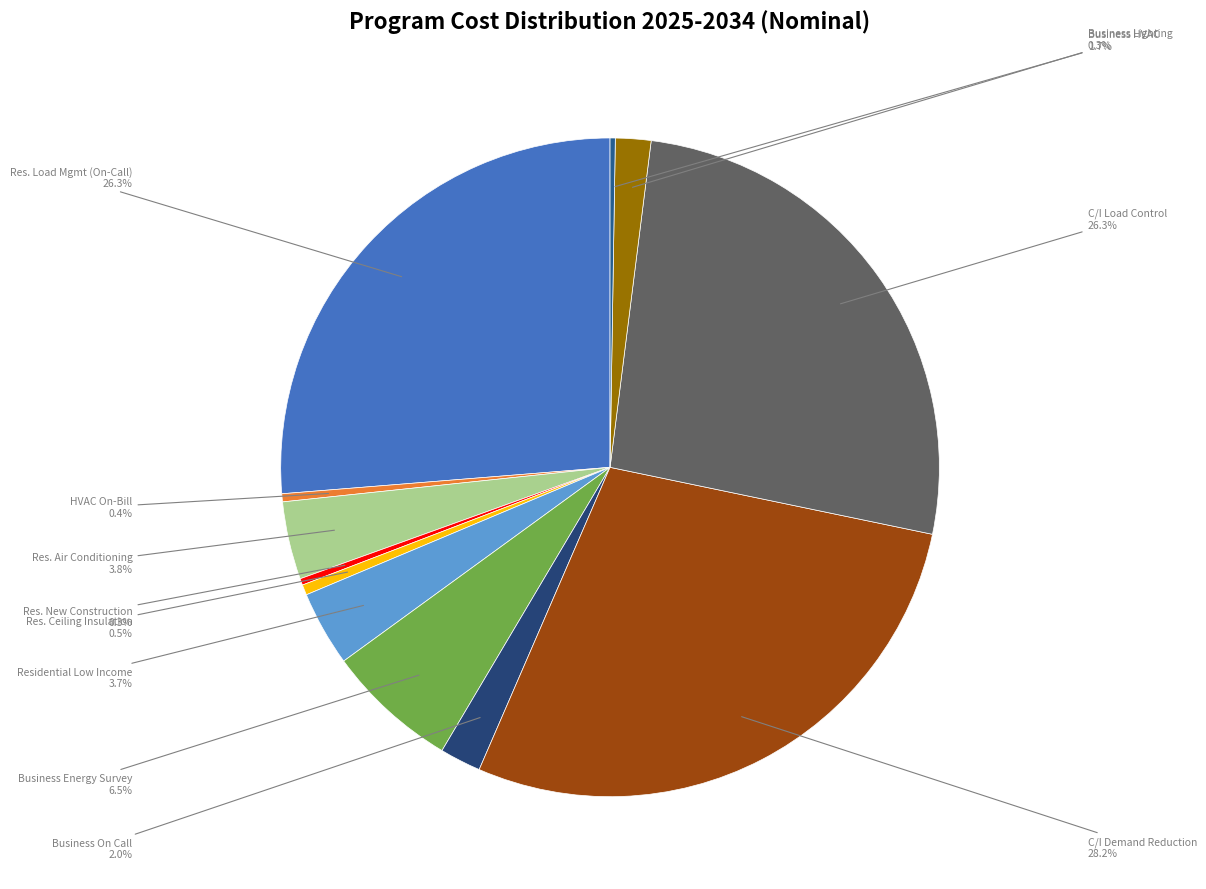

Is there any slice that represents more than half of the pie?

No